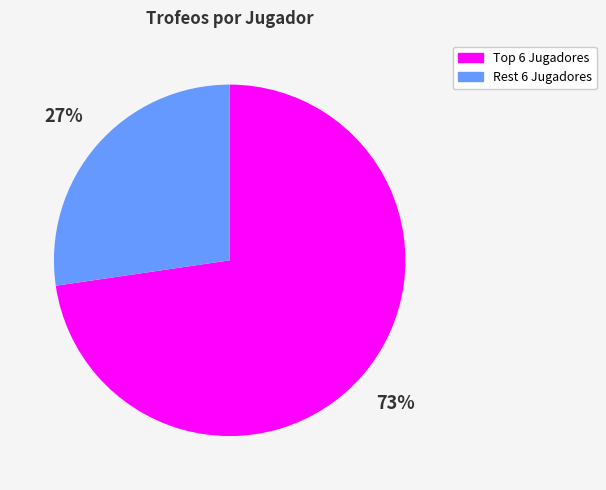

Rank the categories by value from highest to lowest.

Top 6 Jugadores, Rest 6 Jugadores